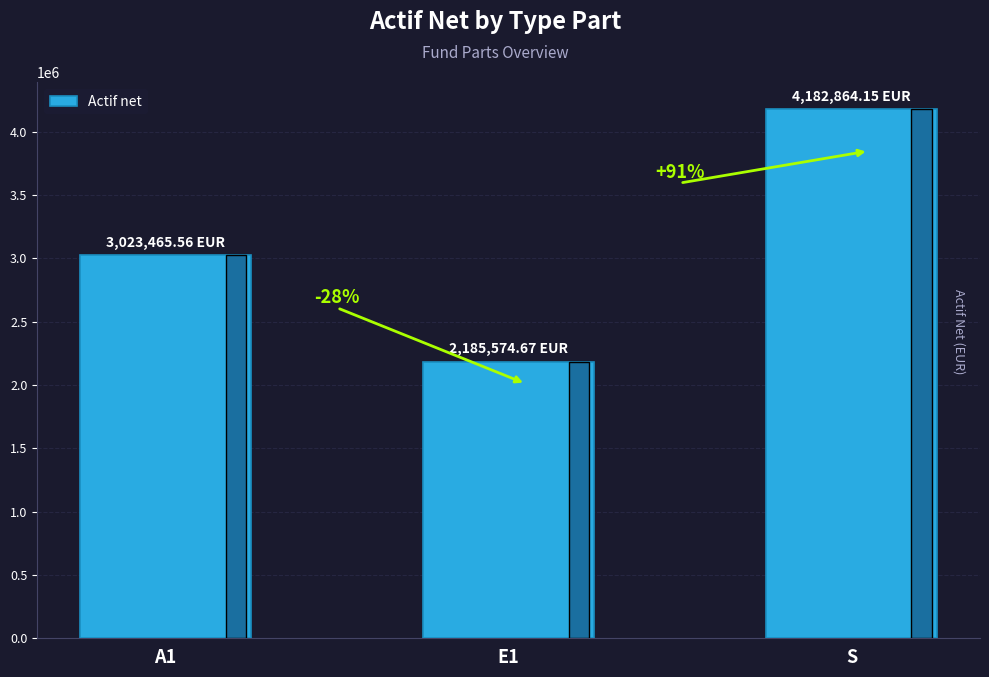

List the labels in order of value, smallest first.

E1, A1, S